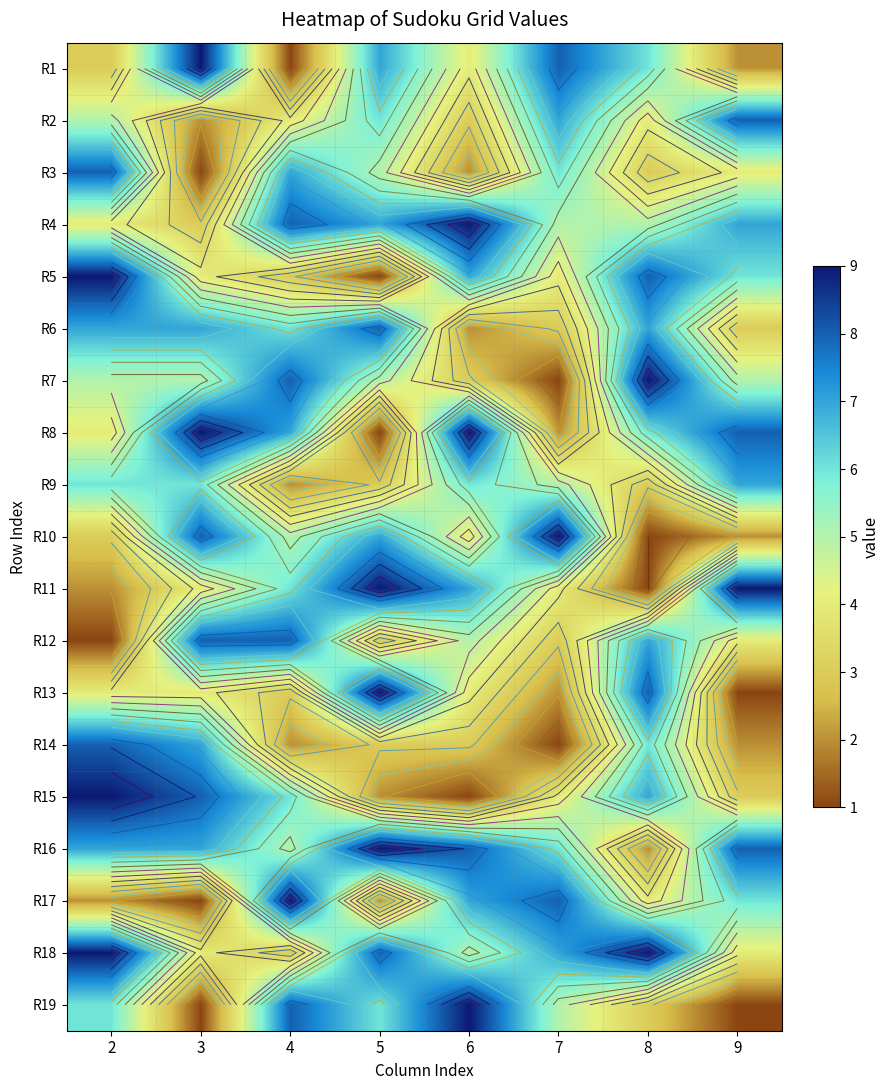

How many series are shown in this chart?

19